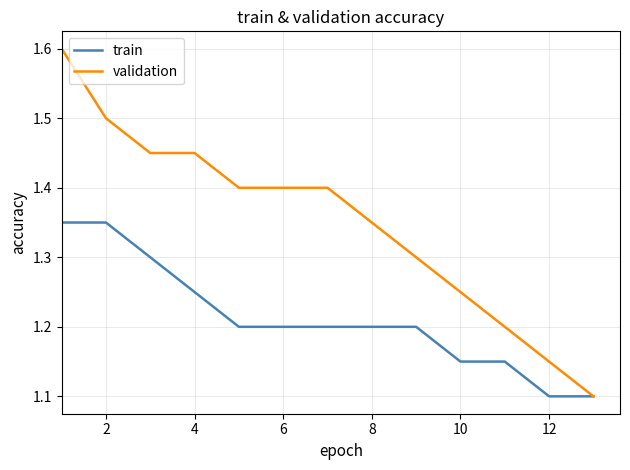

What is the highest value of the validation series?

1.6